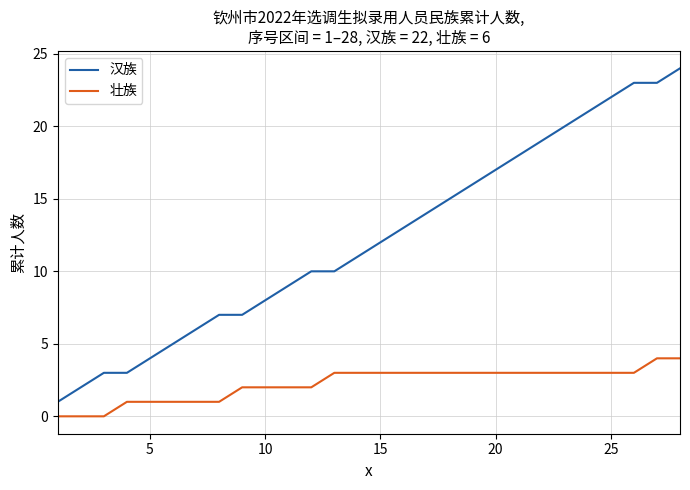

True or false: 汉族 and 壮族 cross at least once.

False